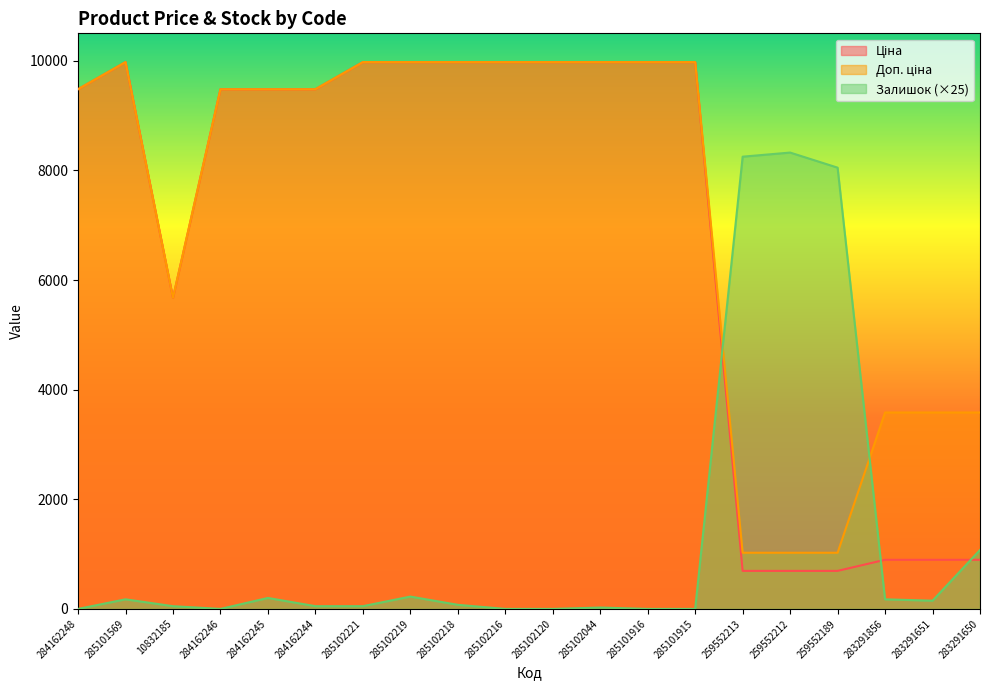

At which category is the sum across all series the highest?

285102219